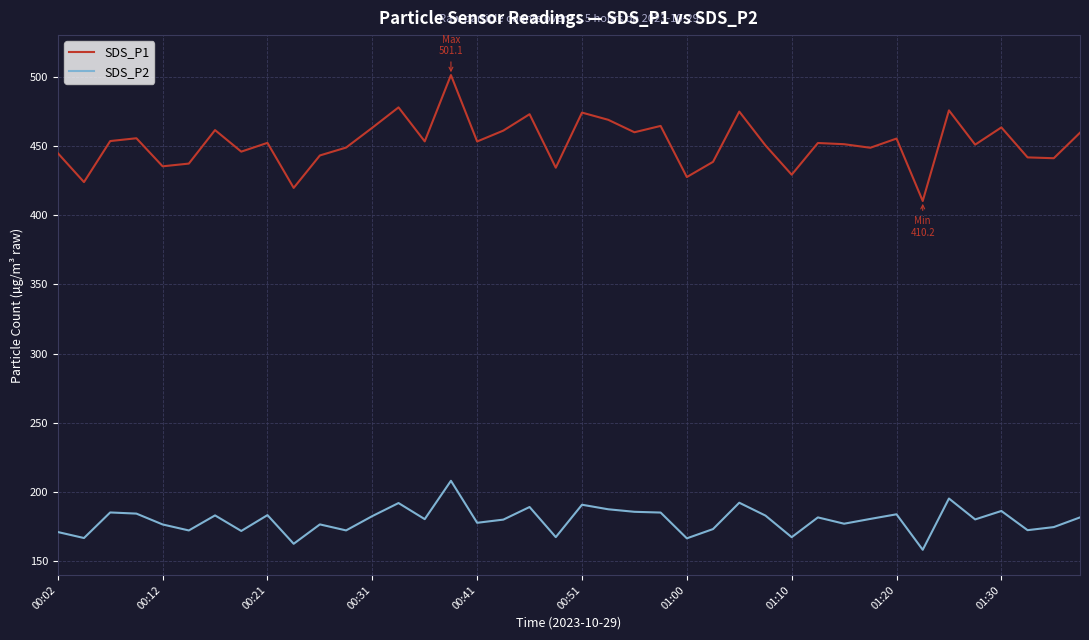

What is the lowest value of the SDS_P1 series?

410.2